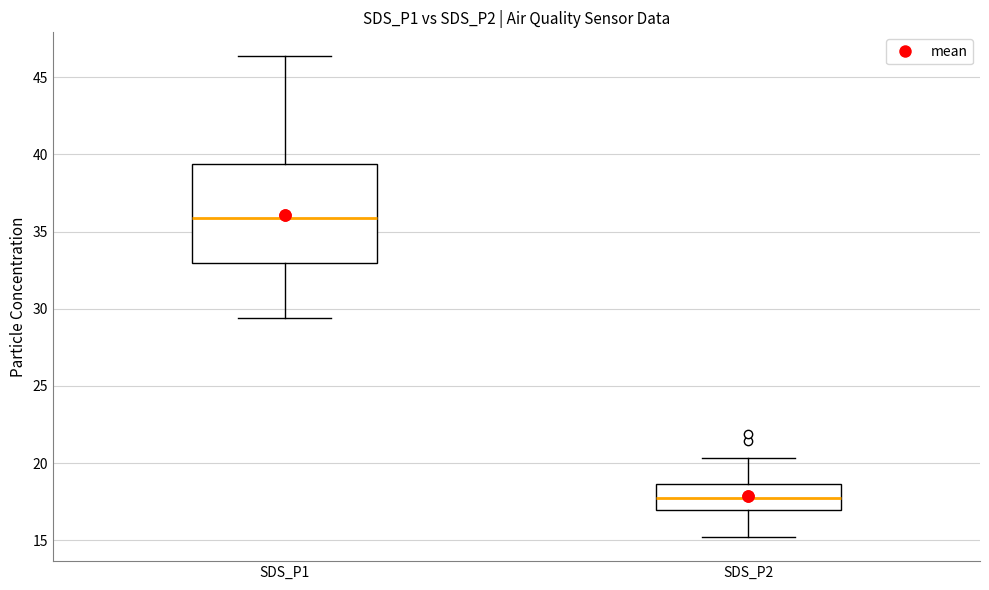

Where is the upper edge of the box for SDS_P1 on the y-axis? The values are not printed on the chart, so give them approximately, as read against the axis.

39.5